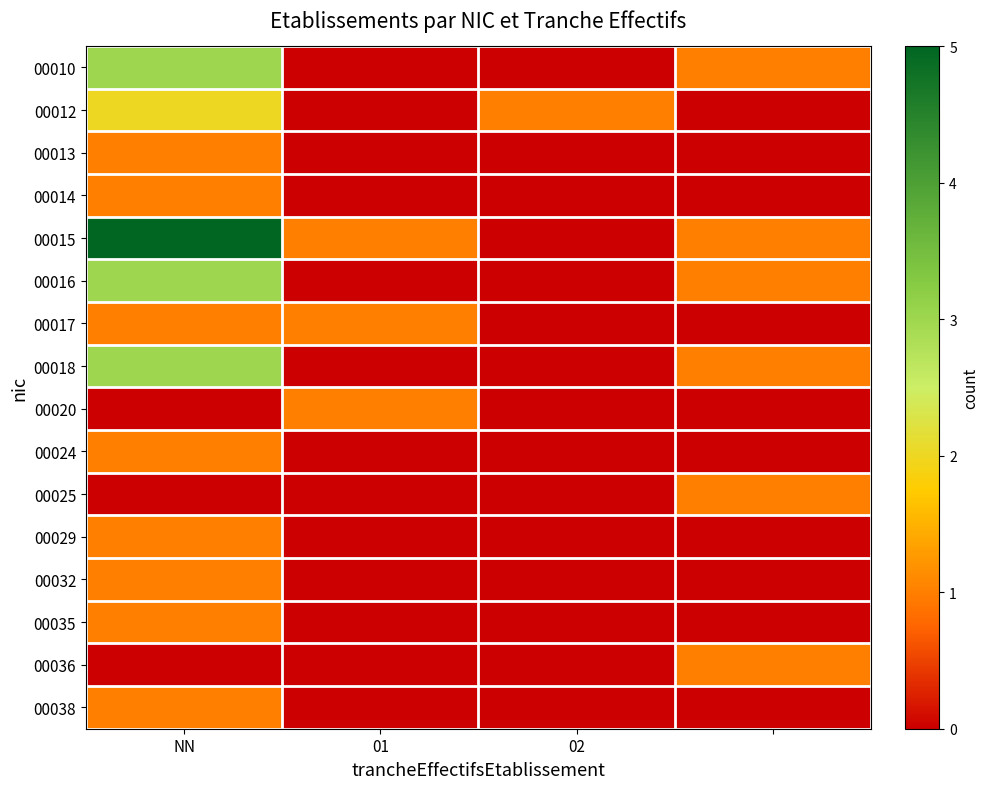

Which series has the largest total across all categories?

00015